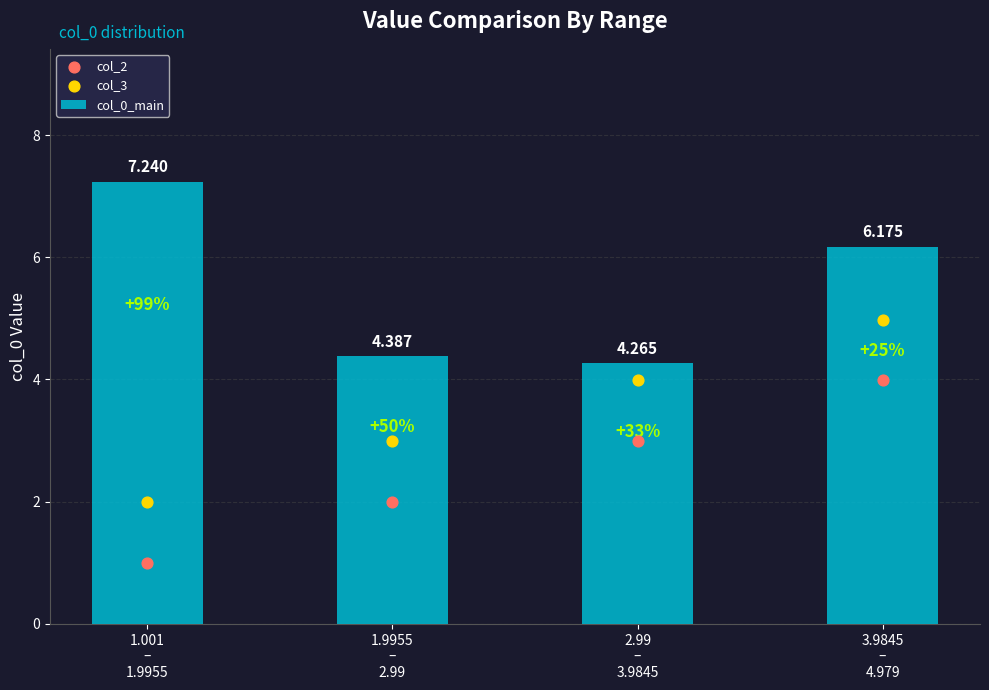

At how many categories does at least one series exceed 5?

2